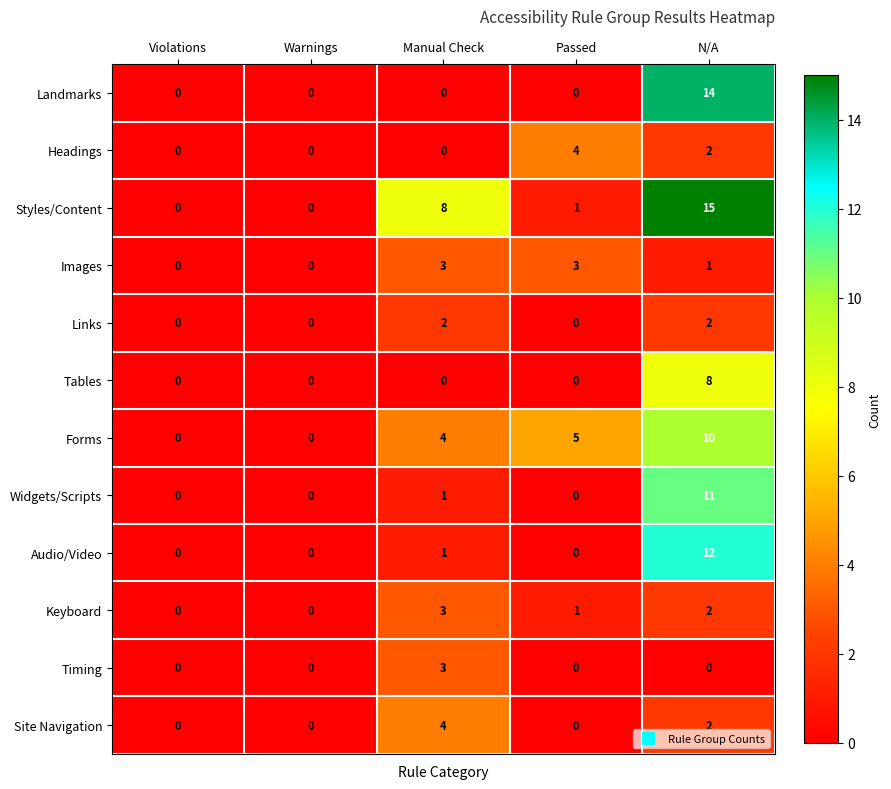

Which series has the largest total across all categories?

Styles/Content